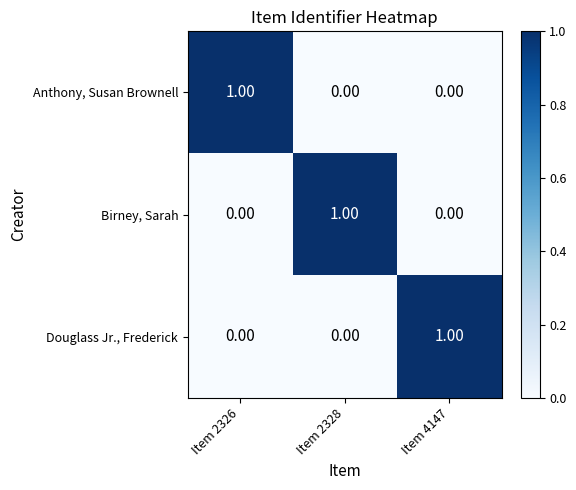

At how many categories does at least one series exceed 0?

3